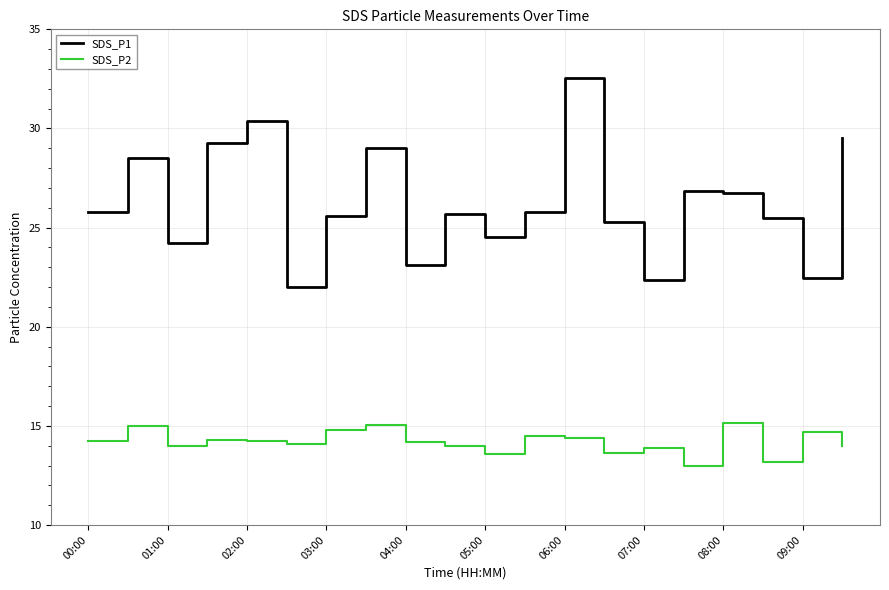

Which series has the largest range (max minus min)?

SDS_P1